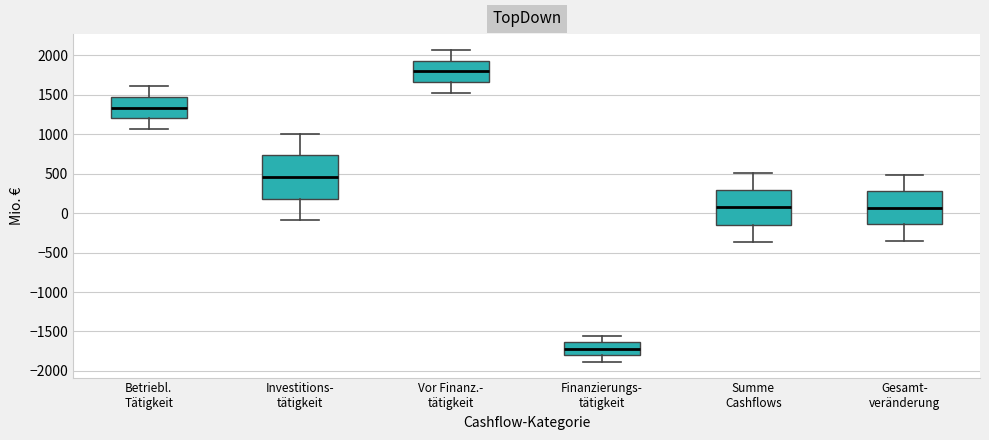

Comparing the boxes themselves (not the whiskers), which one is the tallest?

Investitions- tätigkeit